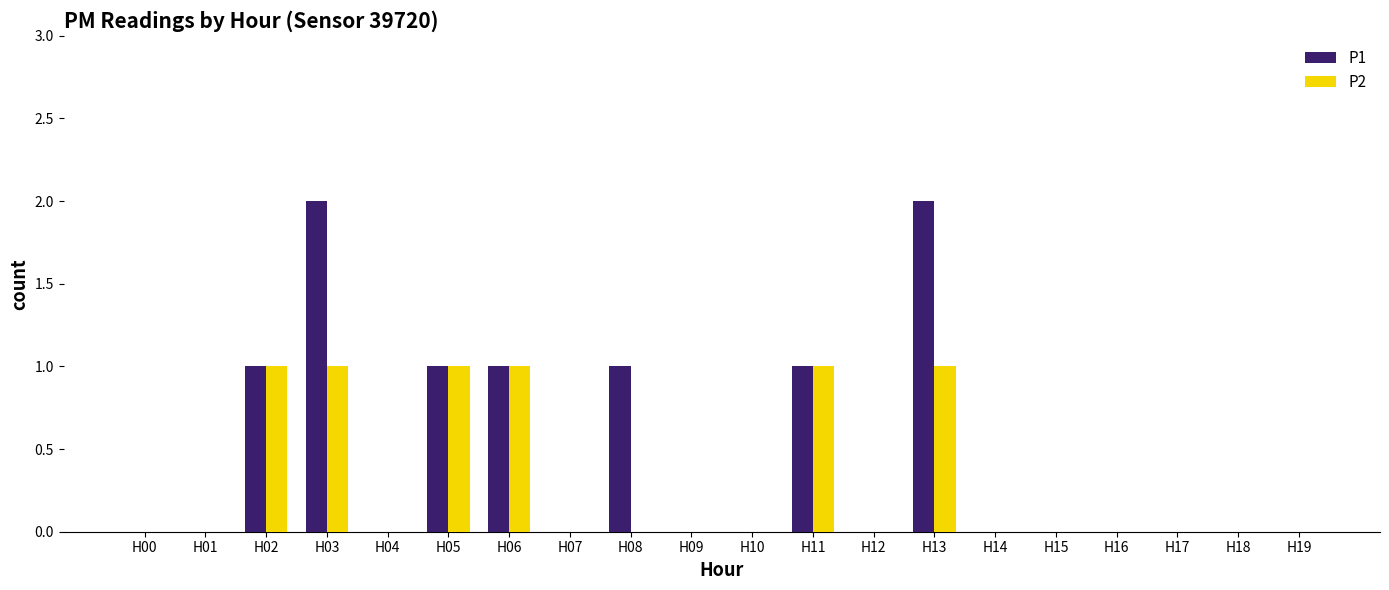

What are all the series names shown in the legend?

P1, P2